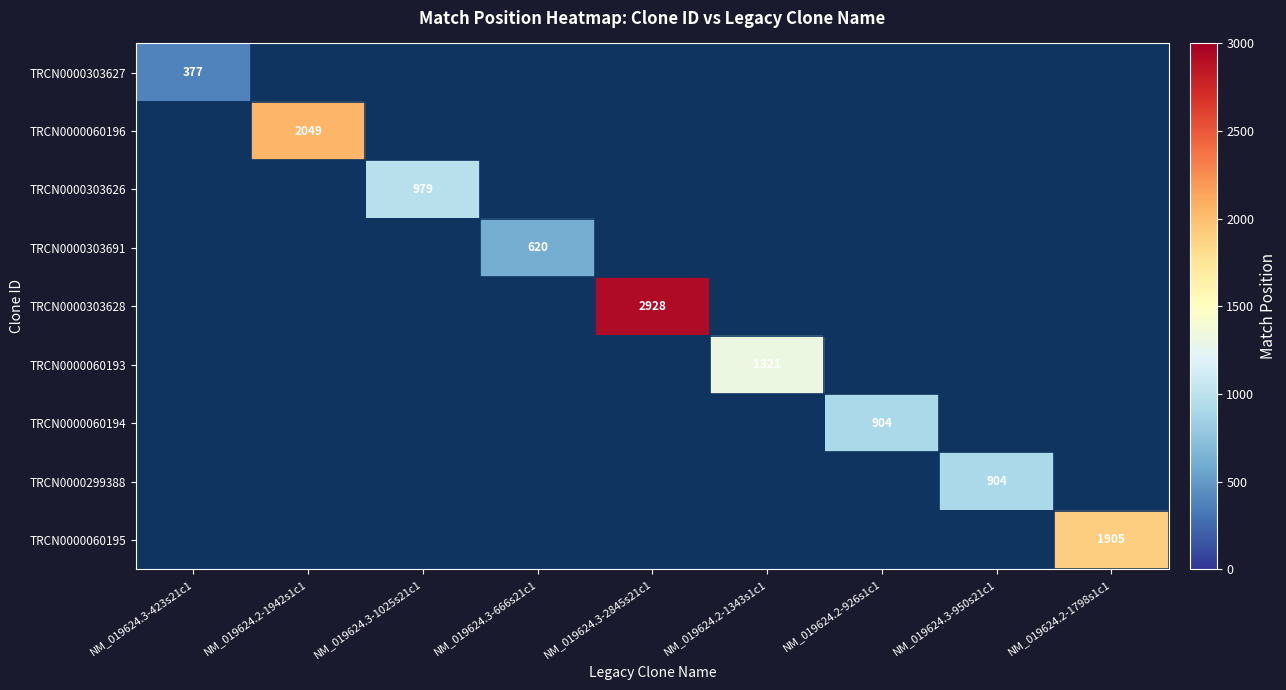

How many values in TRCN0000303626 are above zero?

1